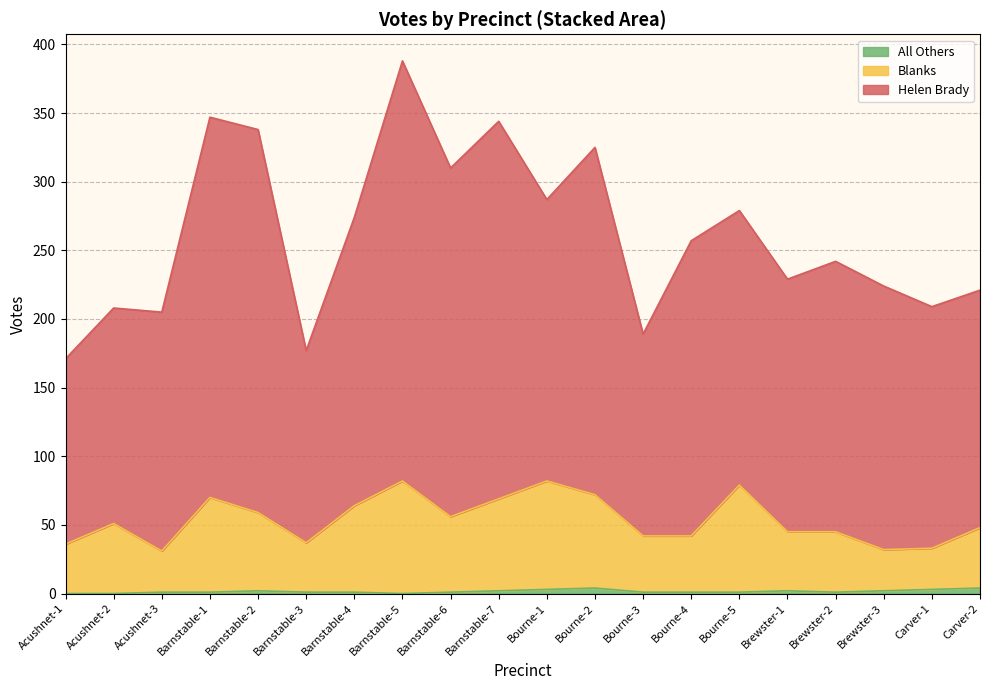

Which has a higher value, Barnstable-7 or Bourne-1?

Barnstable-7